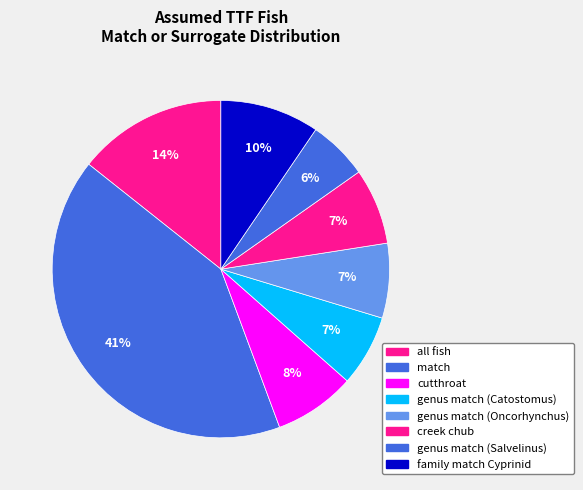

Which category has the smallest portion of the pie?

genus match (Salvelinus)